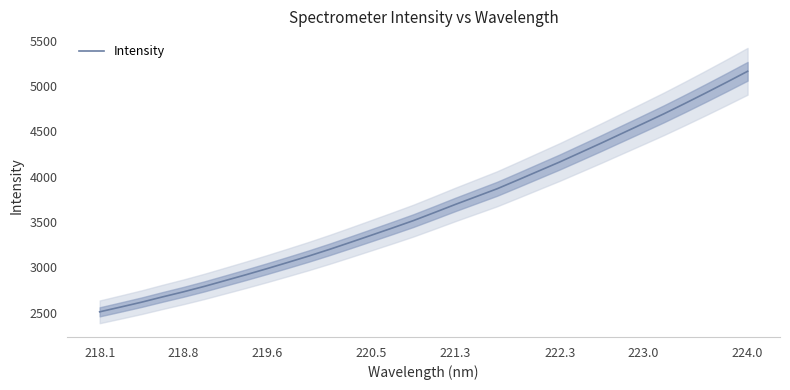

The value of Intensity at 224.0 is 8933.5. True or false?

False